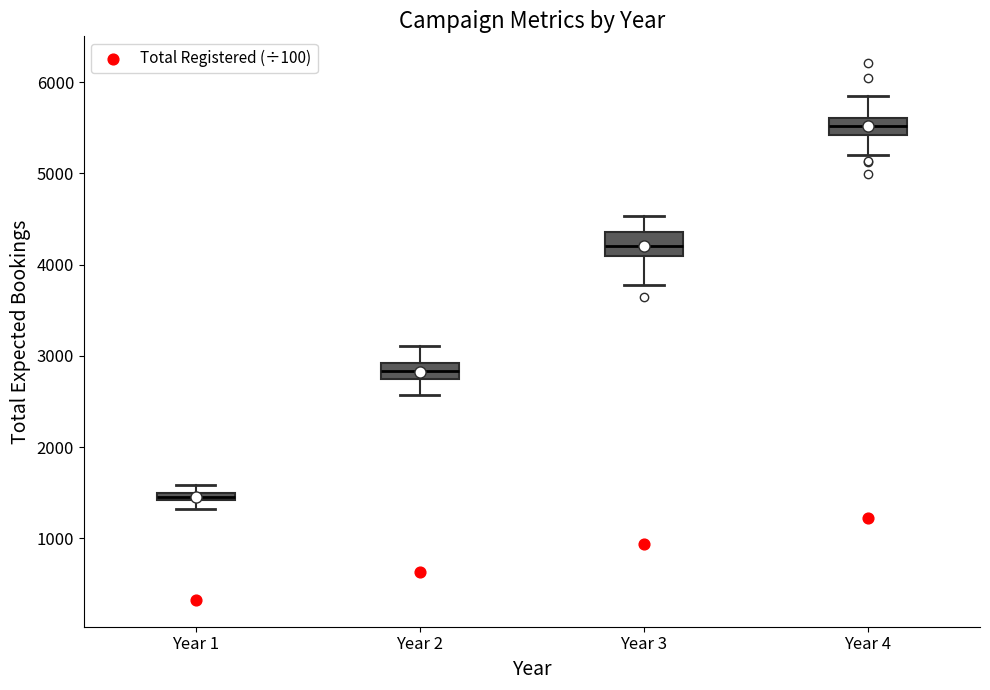

Which box has the highest median line?

Year 4